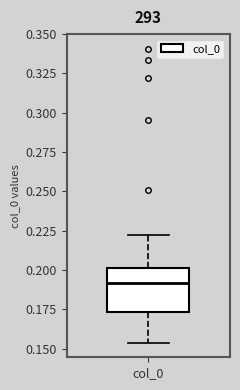

Read this box plot against the y-axis: the position of the median line, the range covered by the box, and the ends of both whiskers. The values are not printed on the chart, so give them approximately, as read against the axis.

median 0.190, box 0.175 to 0.200, whiskers 0.155 to 0.220